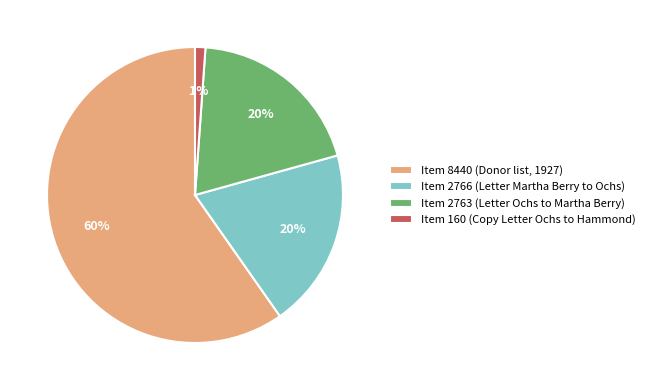

Is Item 8440 (Donor list, 1927) the majority of the pie?

Yes